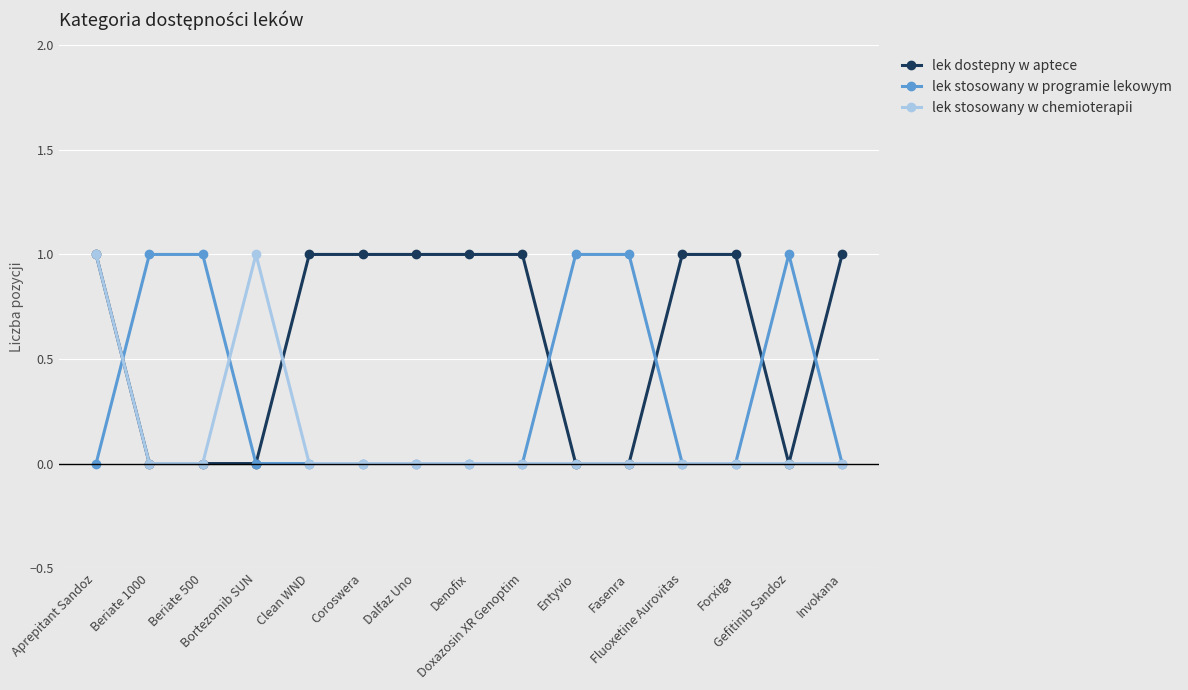

What is the total value across all series at Bortezomib SUN?

1